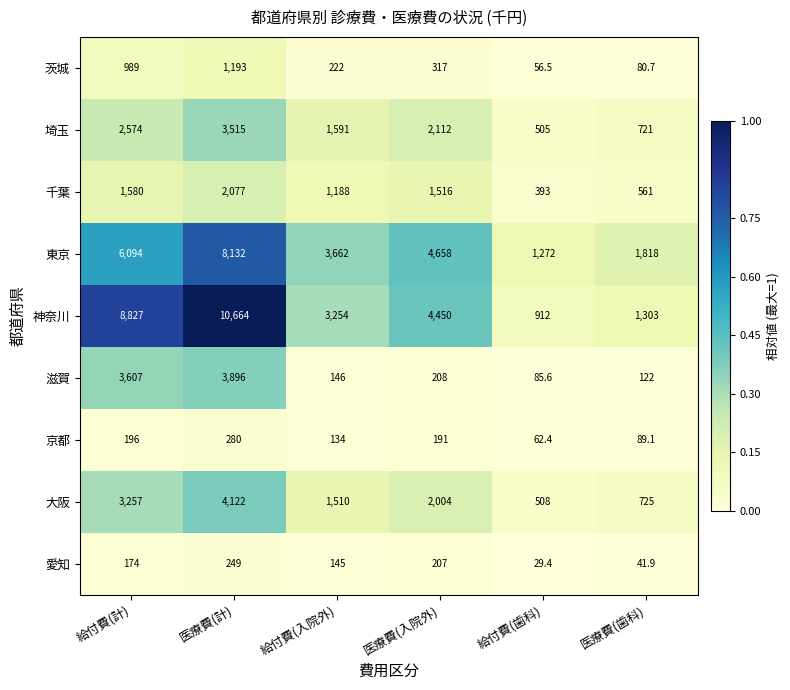

Which series changed the most between 医療費(入院外) and 医療費(歯科)?

神奈川